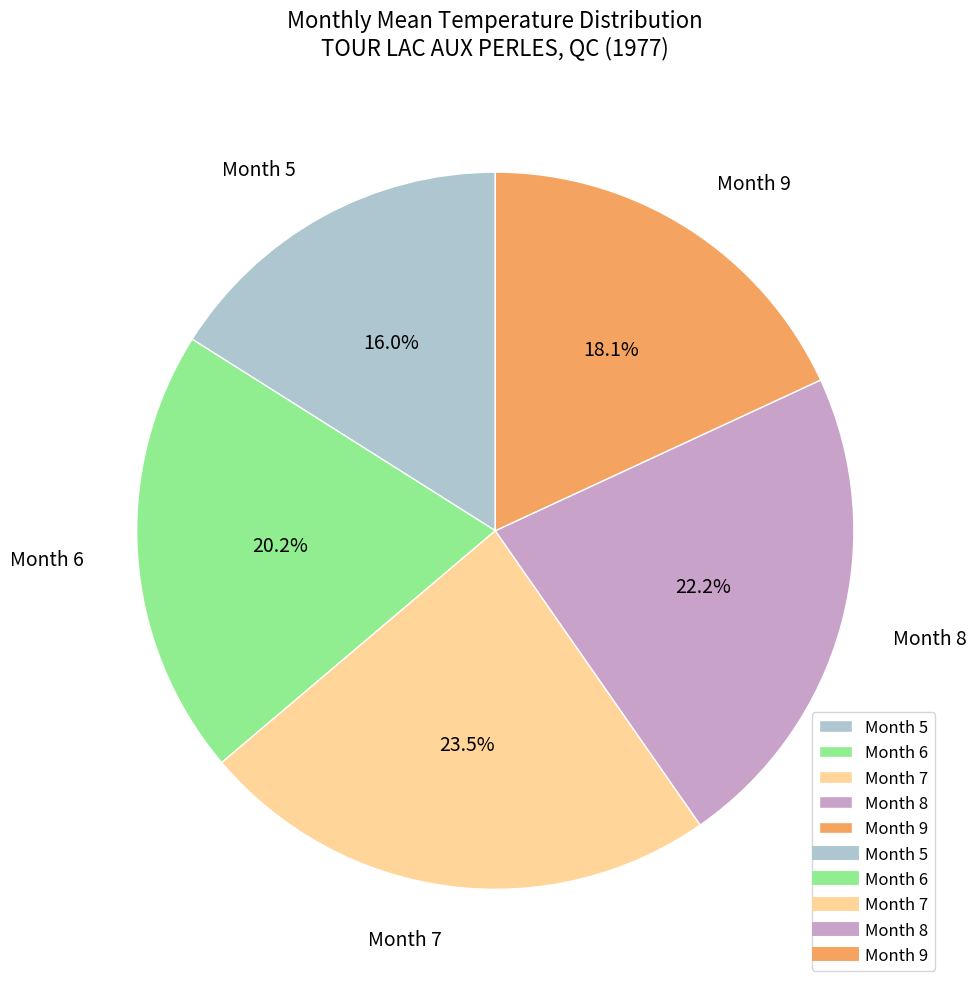

Rank the categories by value from lowest to highest.

Month 5, Month 9, Month 6, Month 8, Month 7